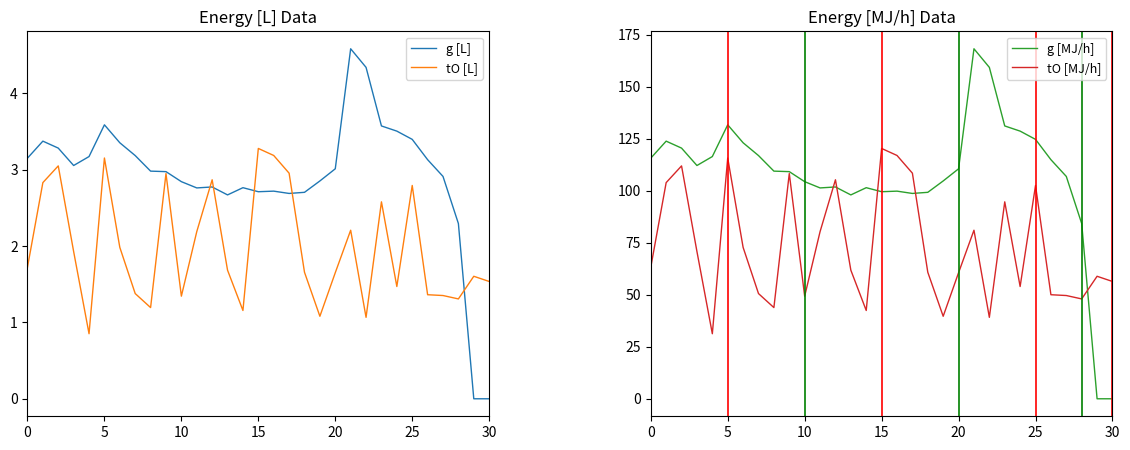

What is the sum of all g [L] values?

90.3